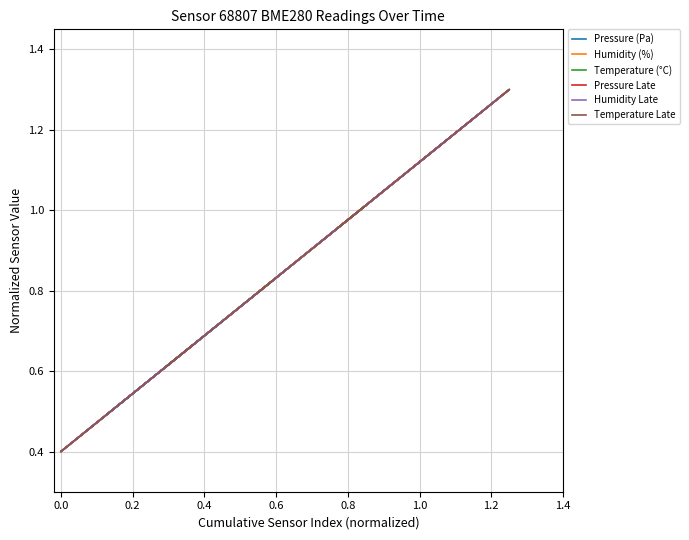

True or false: Pressure (Pa) and Humidity Late cross at least once.

True